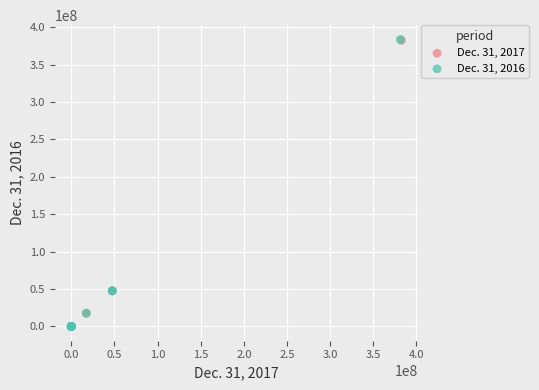

Which series has the largest Y range (max minus min)?

Dec. 31, 2016